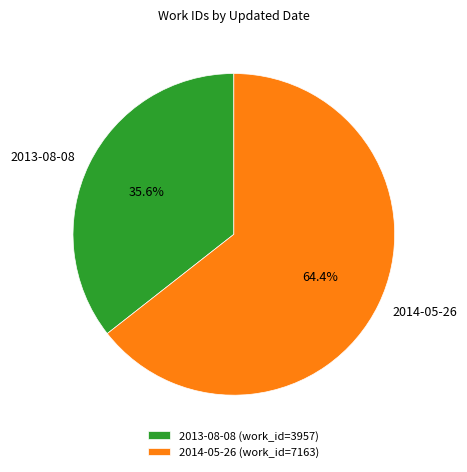

What is the majority slice?

2014-05-26